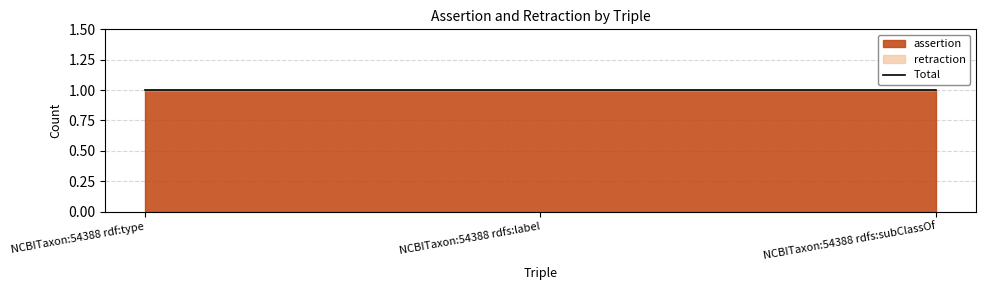

True or false: assertion has a value of 2 at NCBITaxon:54388 rdf:type.

False